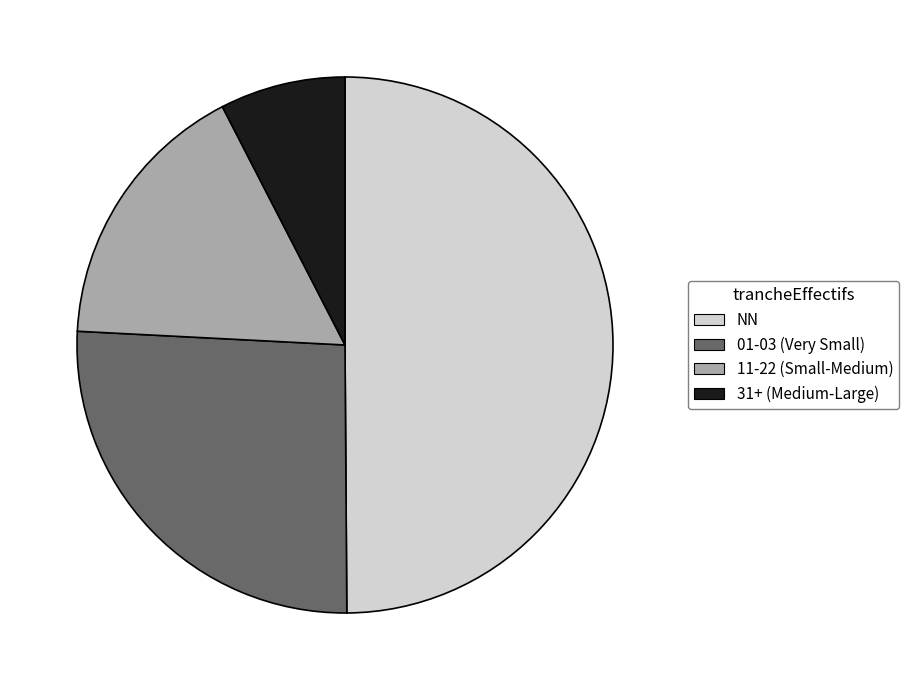

How many segments does this pie chart have?

4